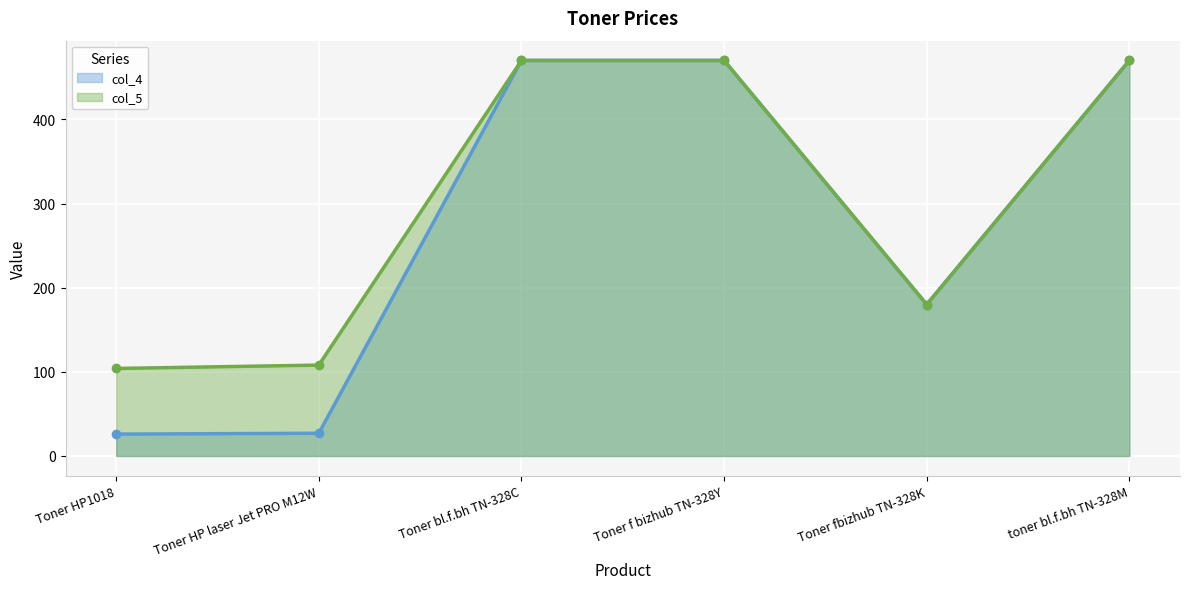

True or false: col_5 has a value of 470 at toner bl.f.bh TN-328M.

True